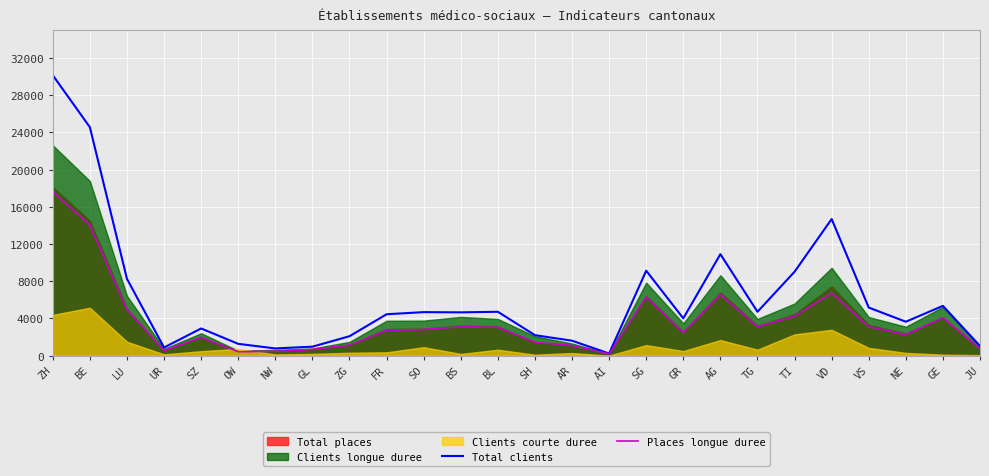

What is the label of the 21st point from the right?

OW